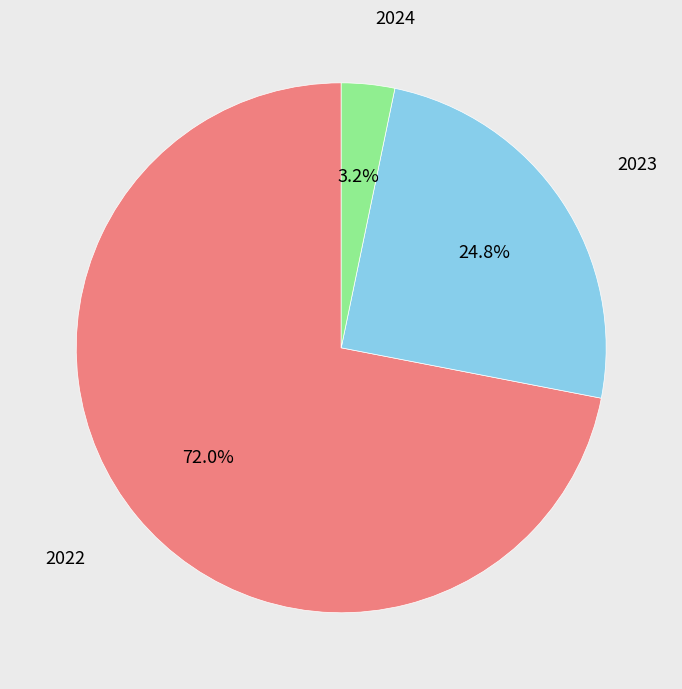

Is there a majority slice in this chart?

Yes